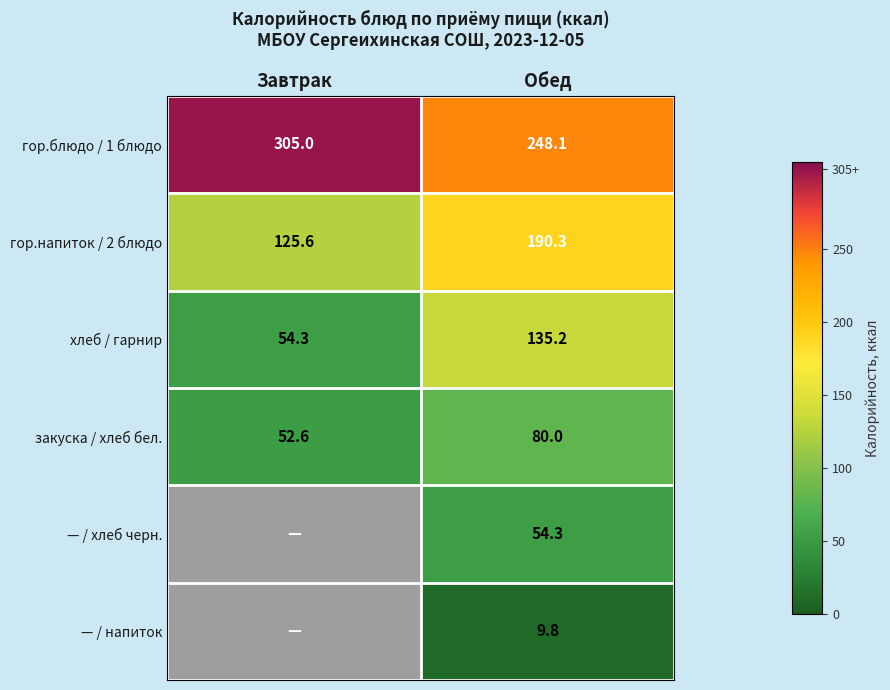

What is the sum of all гор.напиток / 2 блюдо values?

315.9